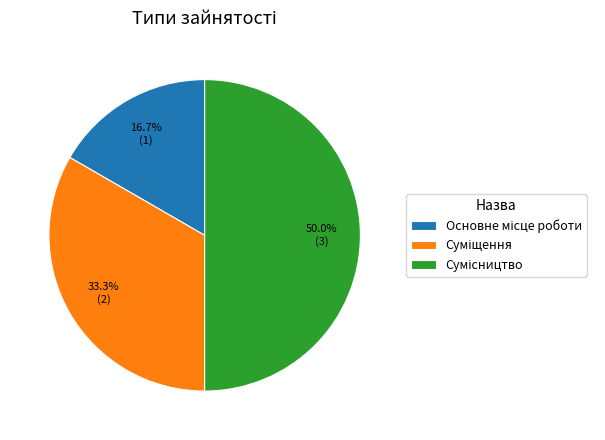

Is there any slice that represents more than half of the pie?

No